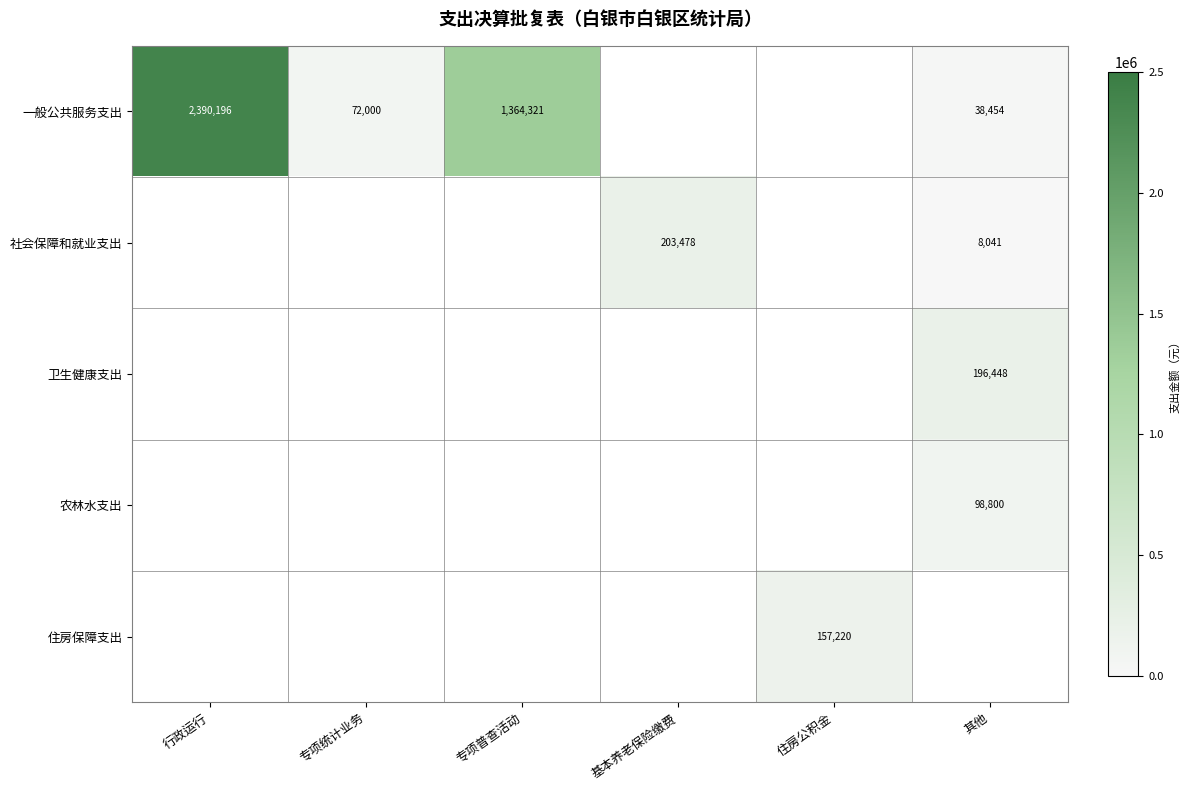

True or false: 农林水支出 has a value of 34637.8 at 其他.

False